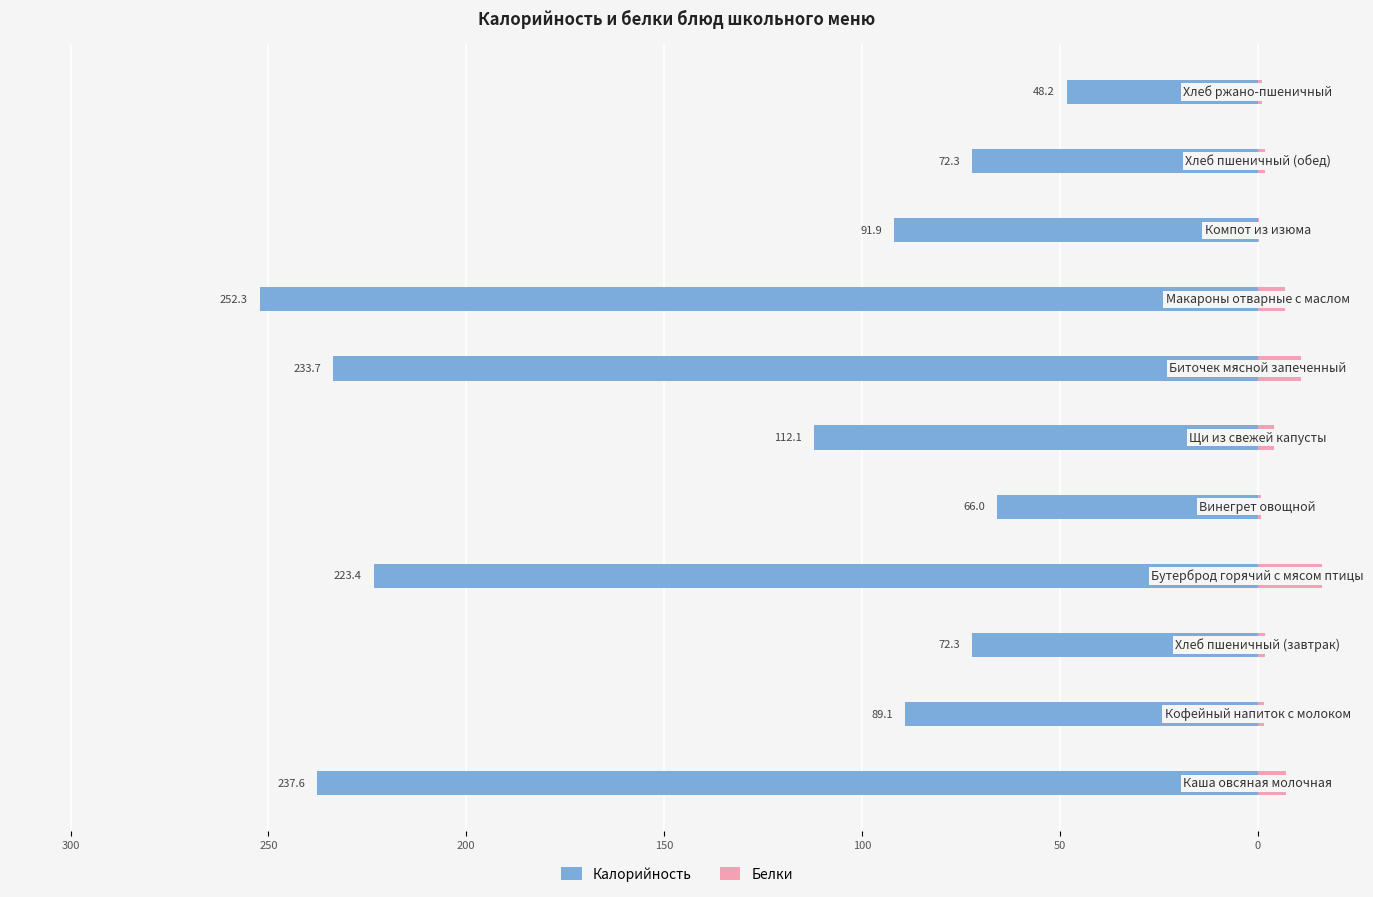

Reading left to right, what are all the values shown in this chart?

Калорийность: -237.6	-89.1	-72.3	-223.4	-66.0	-112.1	-233.7	-252.3	-91.9	-72.3	-48.2
Белки: 7.2	1.6	1.8	16.2	0.8	4.1	11.1	6.9	0.4	1.8	1.2